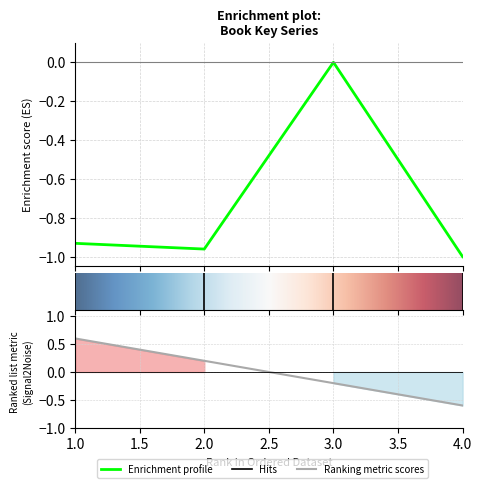

Reading right to left, extract all data points from this chart.

4=-1.0	3=-0.0	2=-1.0	1=-0.9